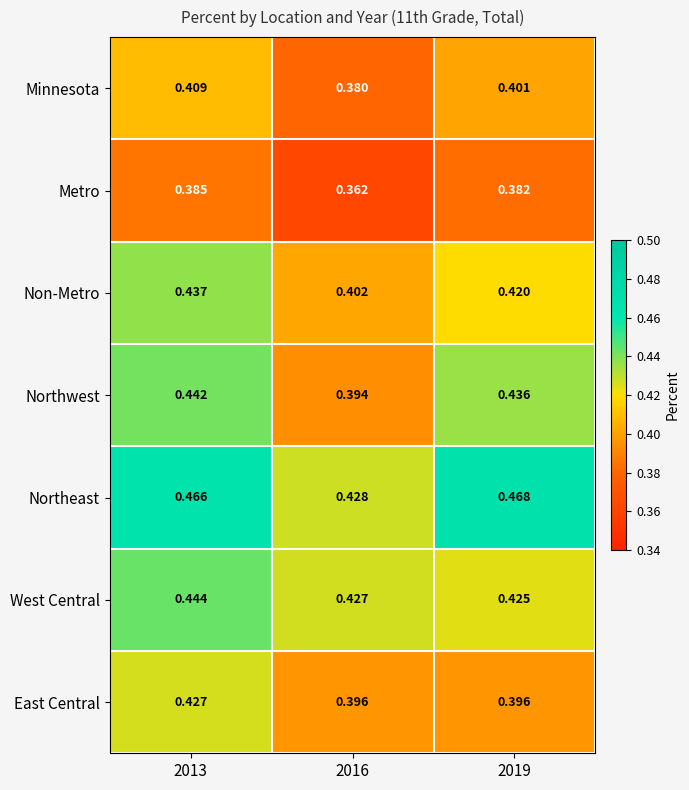

At which category is the sum across all series the highest?

2013